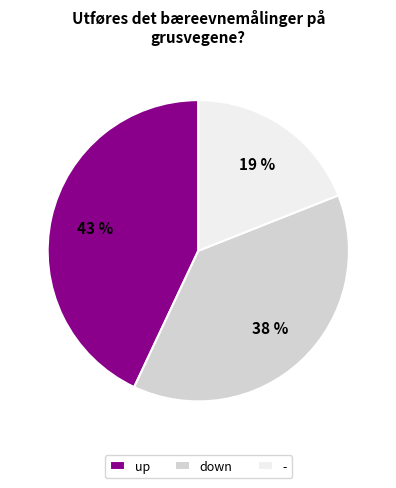

Rank the categories by value from highest to lowest.

up, down, -